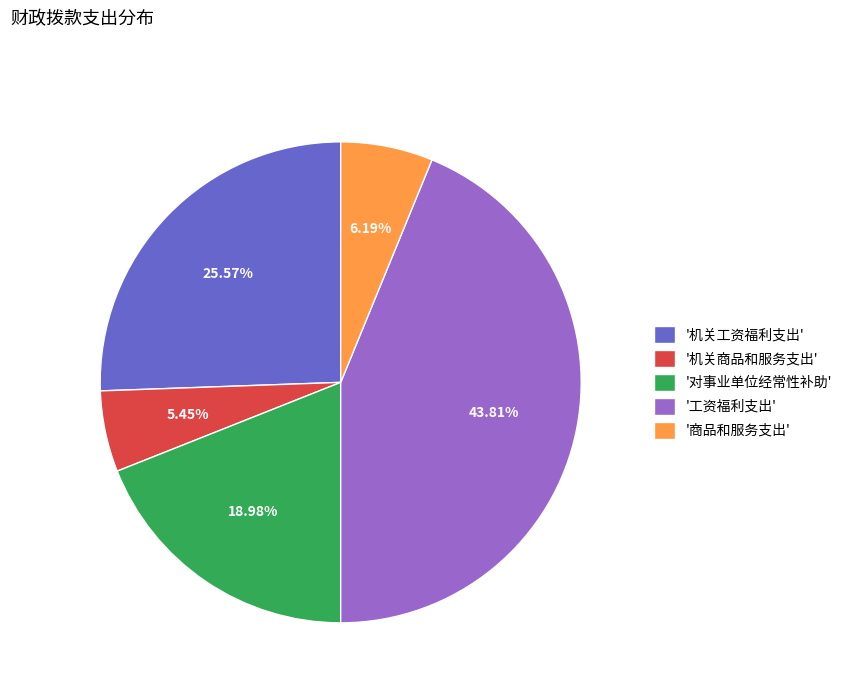

Approximately how many times larger is the value at '机关工资福利支出' compared to '工资福利支出'?

0.6